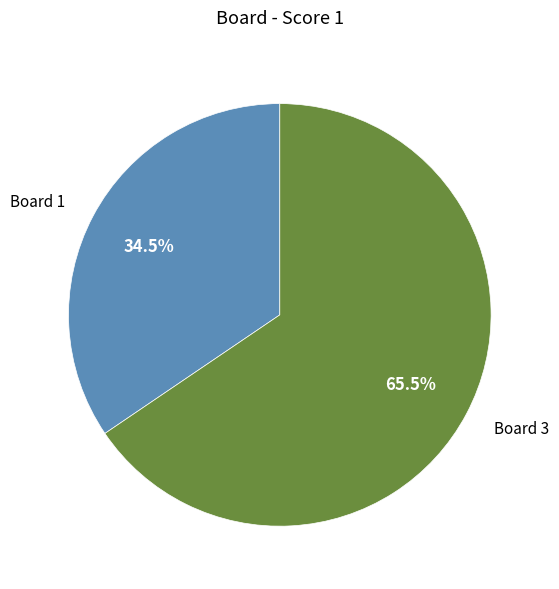

Does any single category account for the majority?

Yes